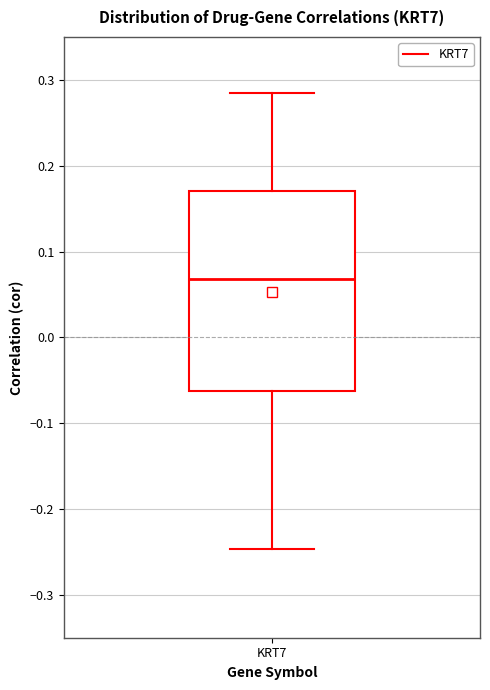

Where is the lower edge of the box for KRT7 on the y-axis? The values are not printed on the chart, so give them approximately, as read against the axis.

-0.06